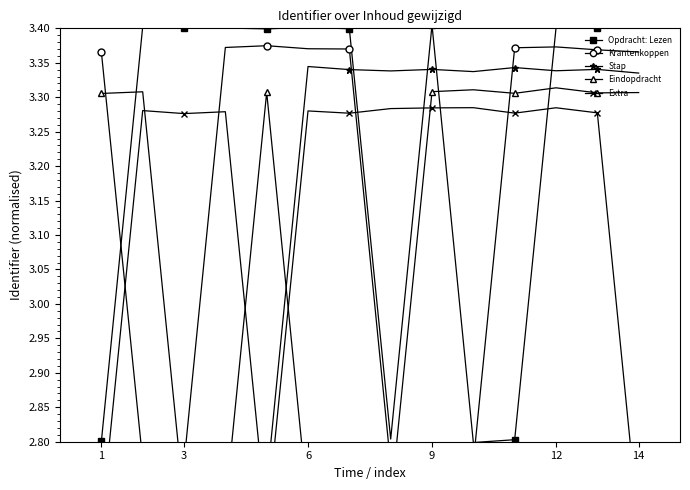

Does the chart have visible grid lines?

No